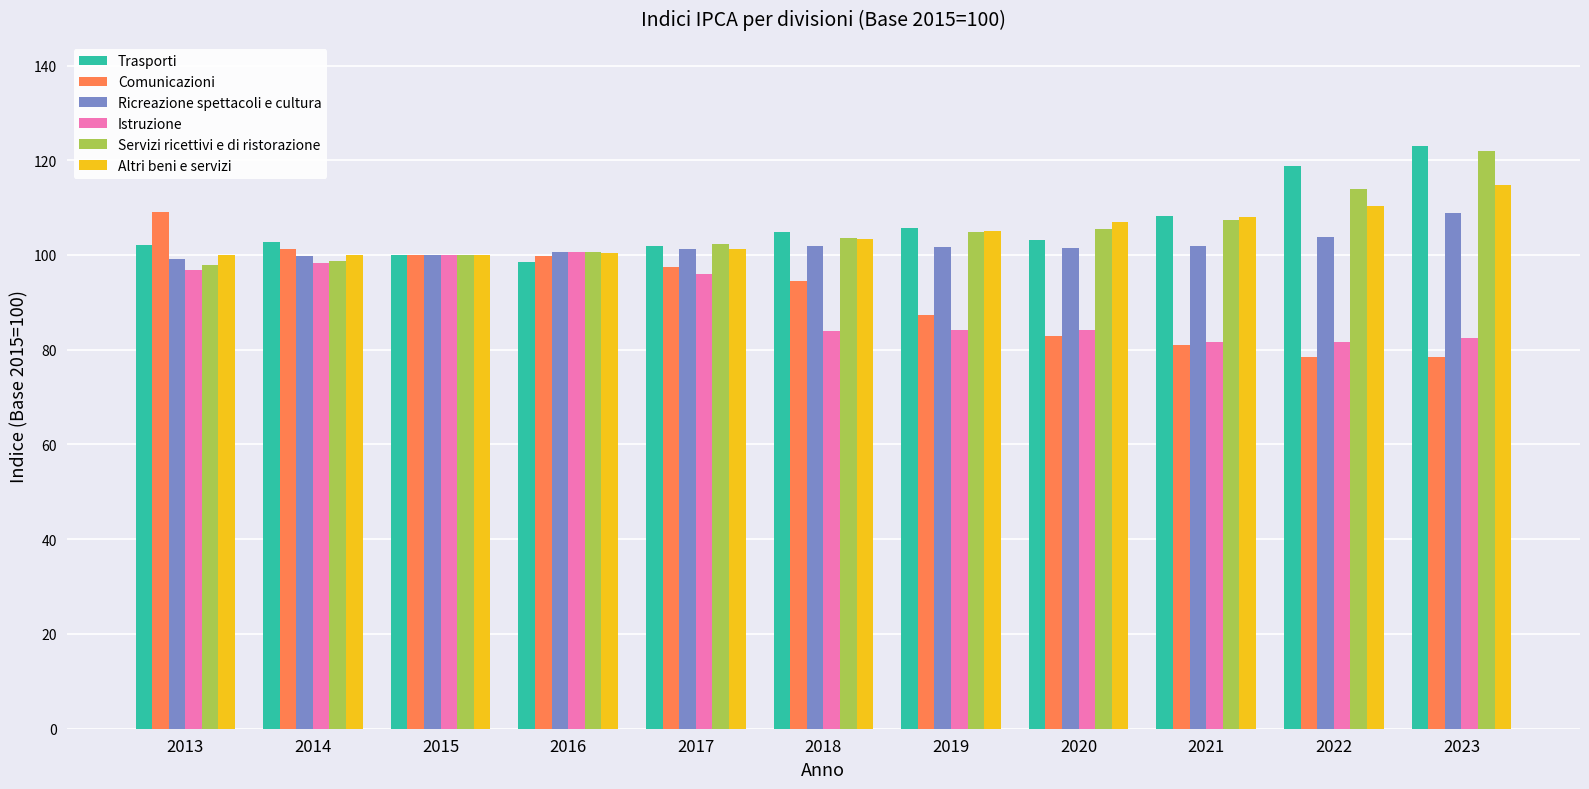

What is the lowest value of the Comunicazioni series?

78.4